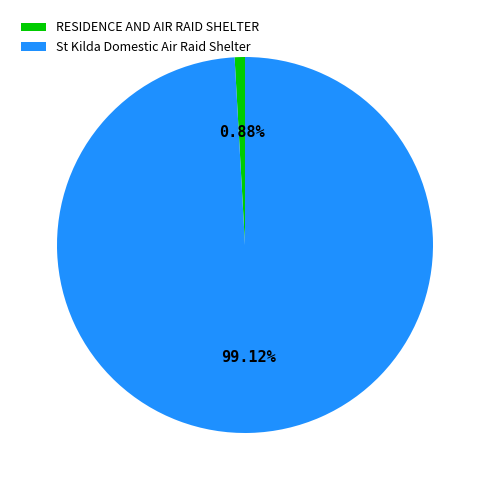

Which category has the smallest portion of the pie?

RESIDENCE AND AIR RAID SHELTER